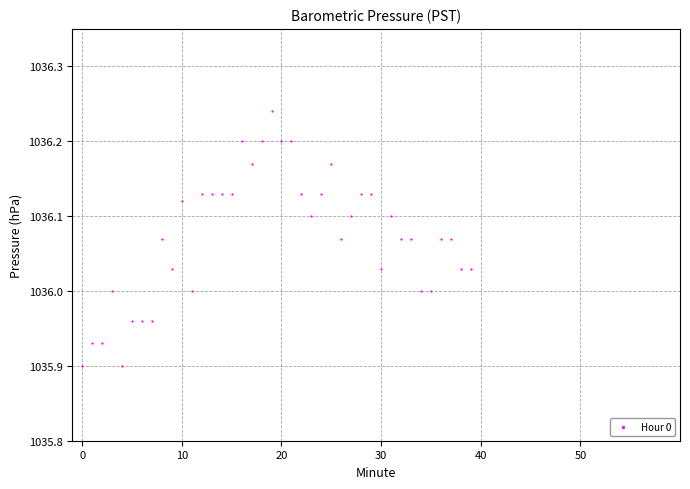

What is the range of Y values (max minus min)?

0.3